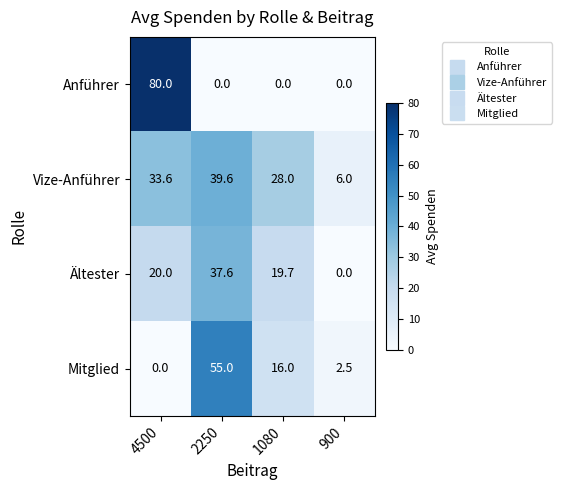

How many series are shown in this chart?

4